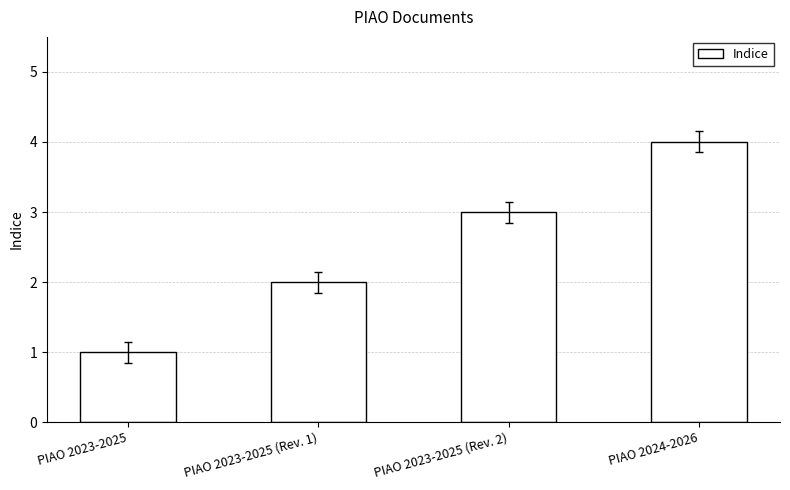

Where is the data nearest to the value 2?

PIAO 2023-2025 (Rev. 1)